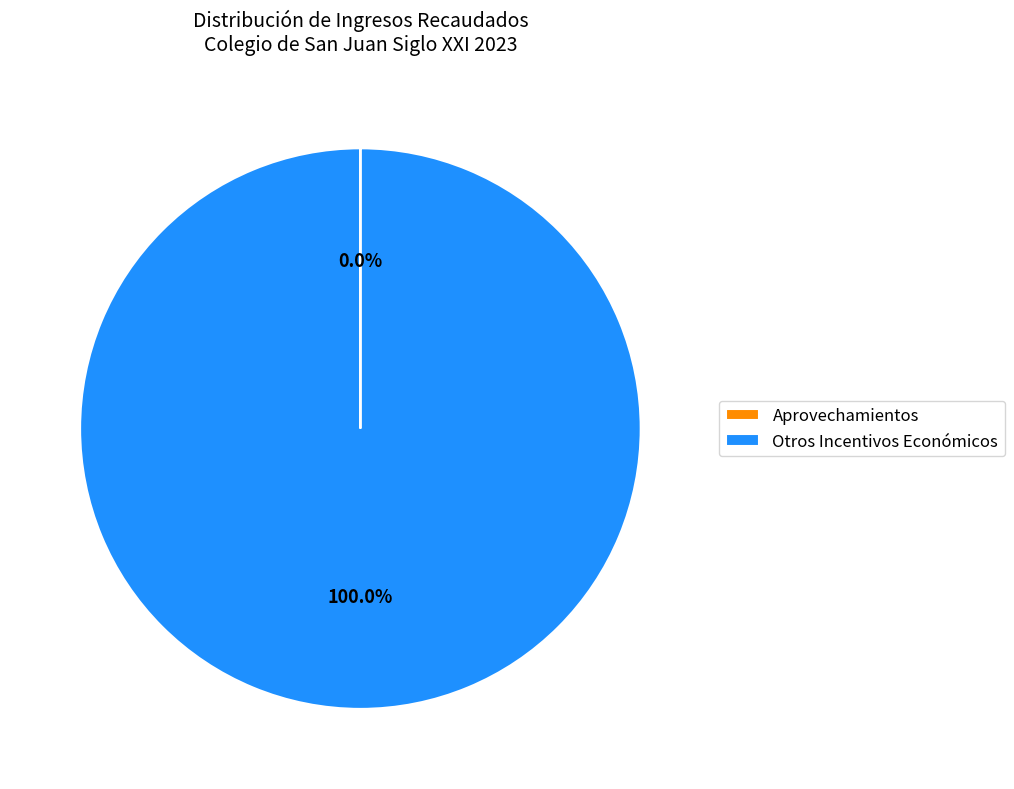

Which slice represents more than half of the pie?

Otros Incentivos Económicos